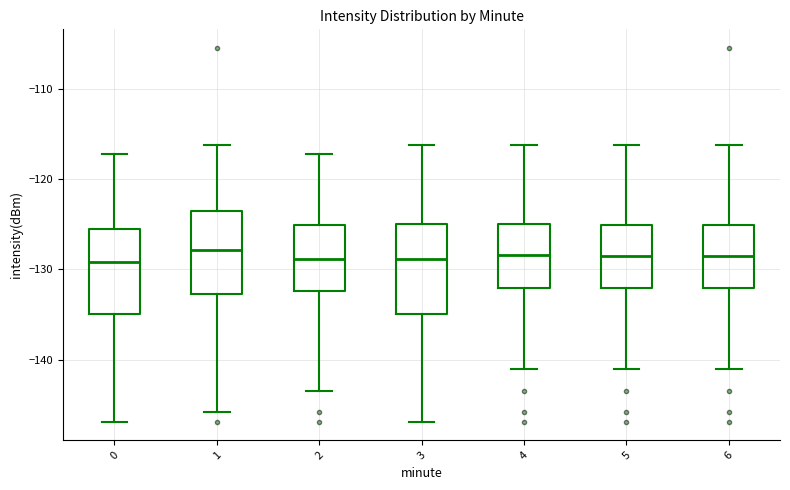

Reading left to right, read every box against the y-axis: the position of its median line, the range the box covers, and the ends of its whiskers. The values are not printed on the chart, so give them approximately, as read against the axis.

0: median -129, box -135 to -126, whiskers -147 to -117
1: median -128, box -133 to -124, whiskers -146 to -116
2: median -129, box -132 to -125, whiskers -143 to -117
3: median -129, box -135 to -125, whiskers -147 to -116
4: median -128, box -132 to -125, whiskers -141 to -116
5: median -129, box -132 to -125, whiskers -141 to -116
6: median -129, box -132 to -125, whiskers -141 to -116